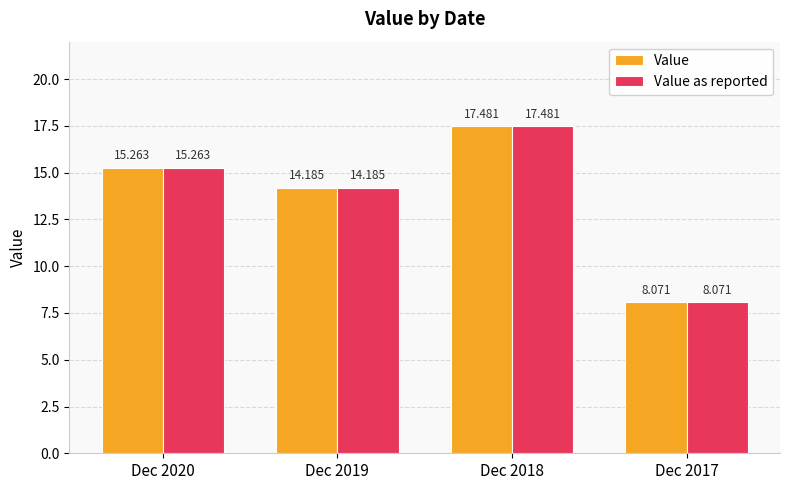

At which category is the sum across all series the highest?

Dec 2018